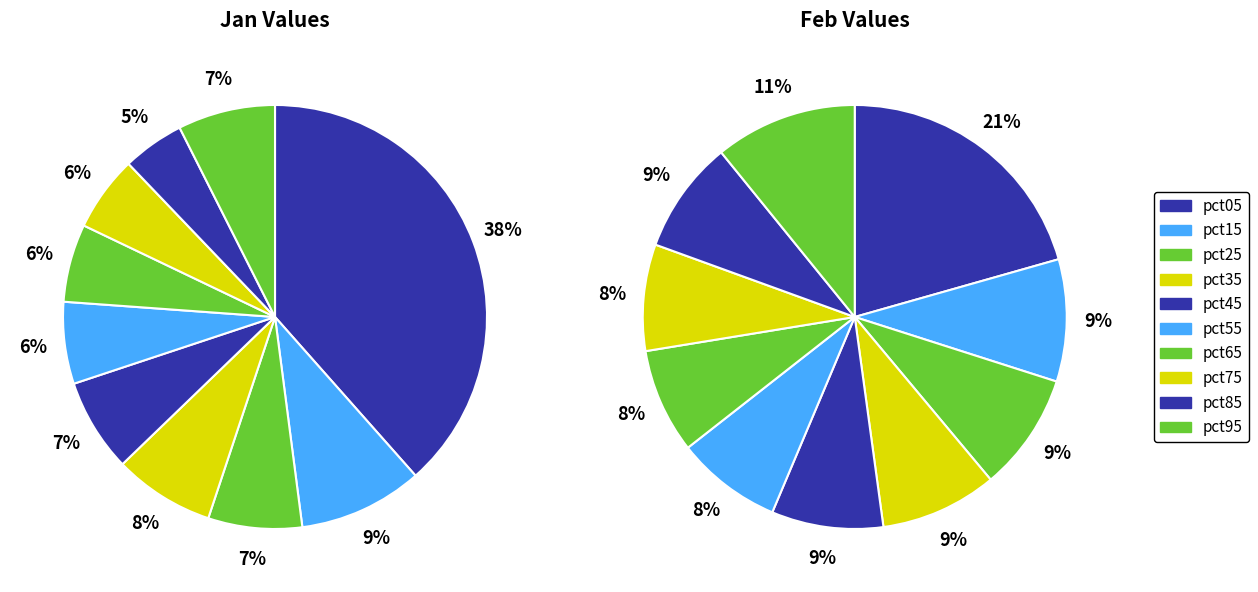

What percentage is the pct55 slice, to the nearest percent?

6%